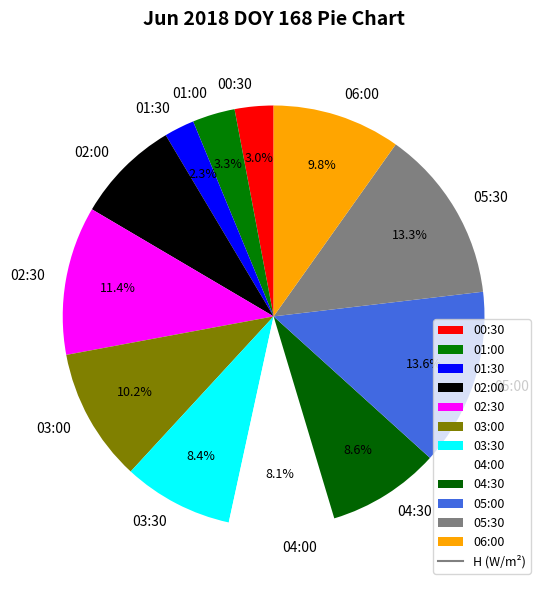

What percentage do 01:00 and 06:00 together represent?

13.1%